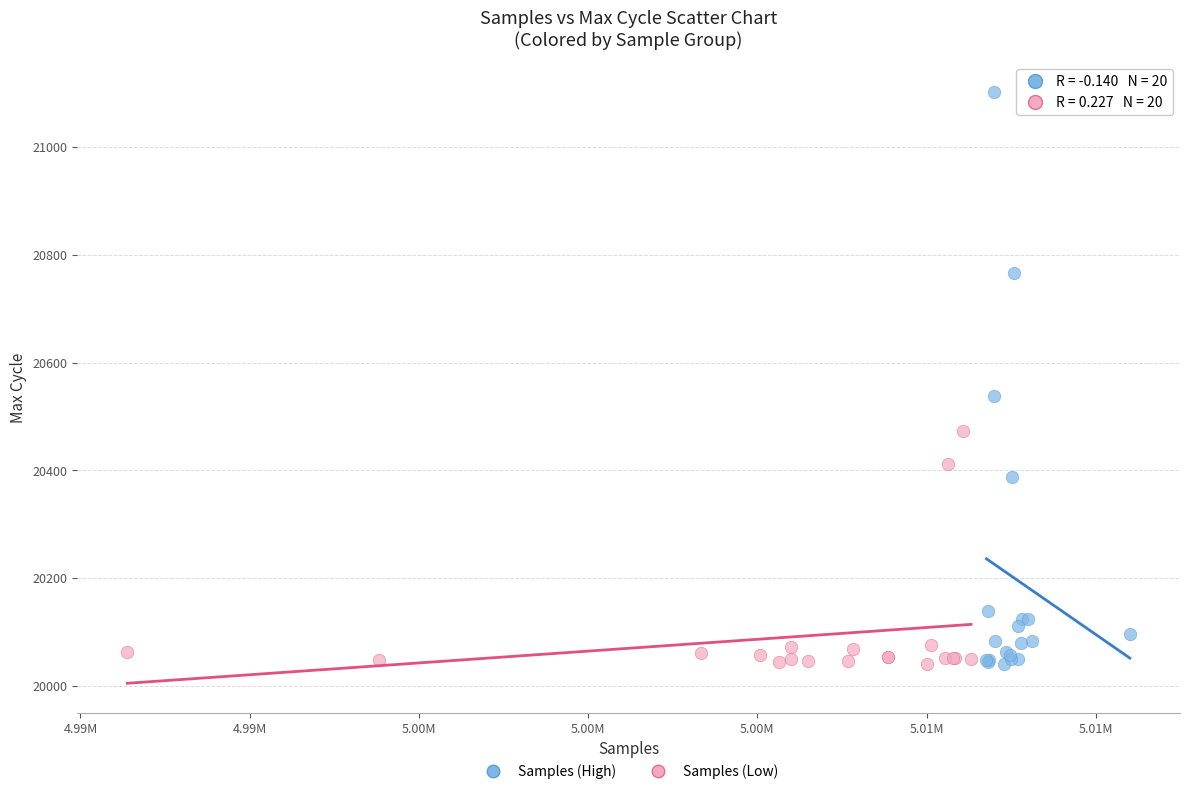

What are all the series names shown in the legend?

Samples (High), Samples (Low)